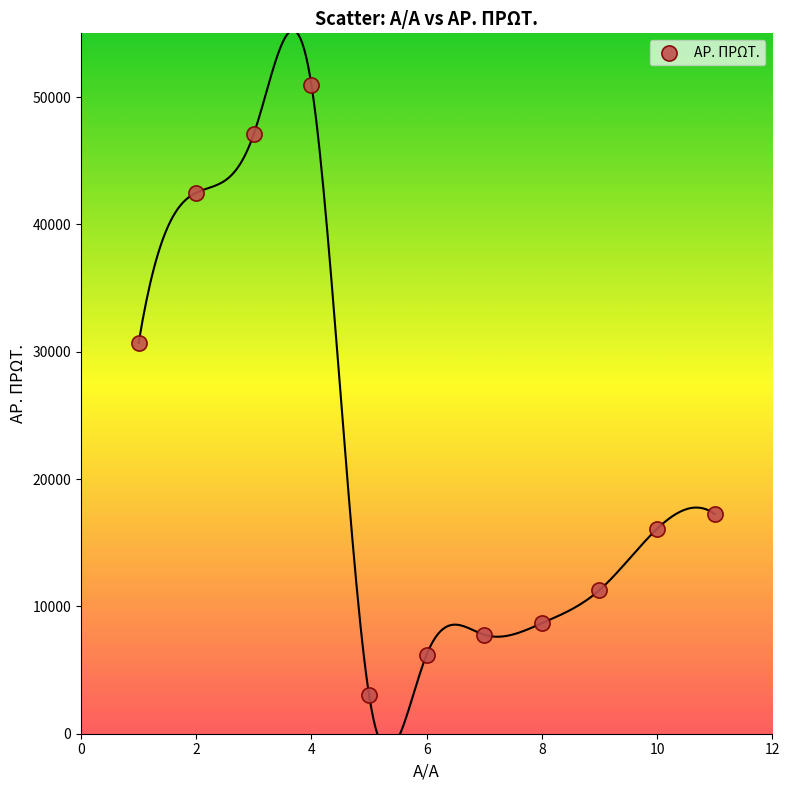

What is the range of Y values (max minus min)?

47888